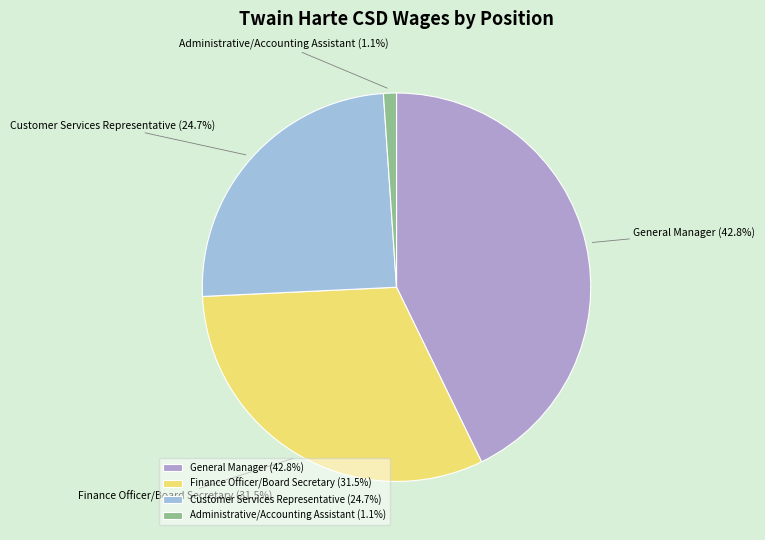

To the nearest percent, what is the difference between the largest and smallest slice percentages?

42%